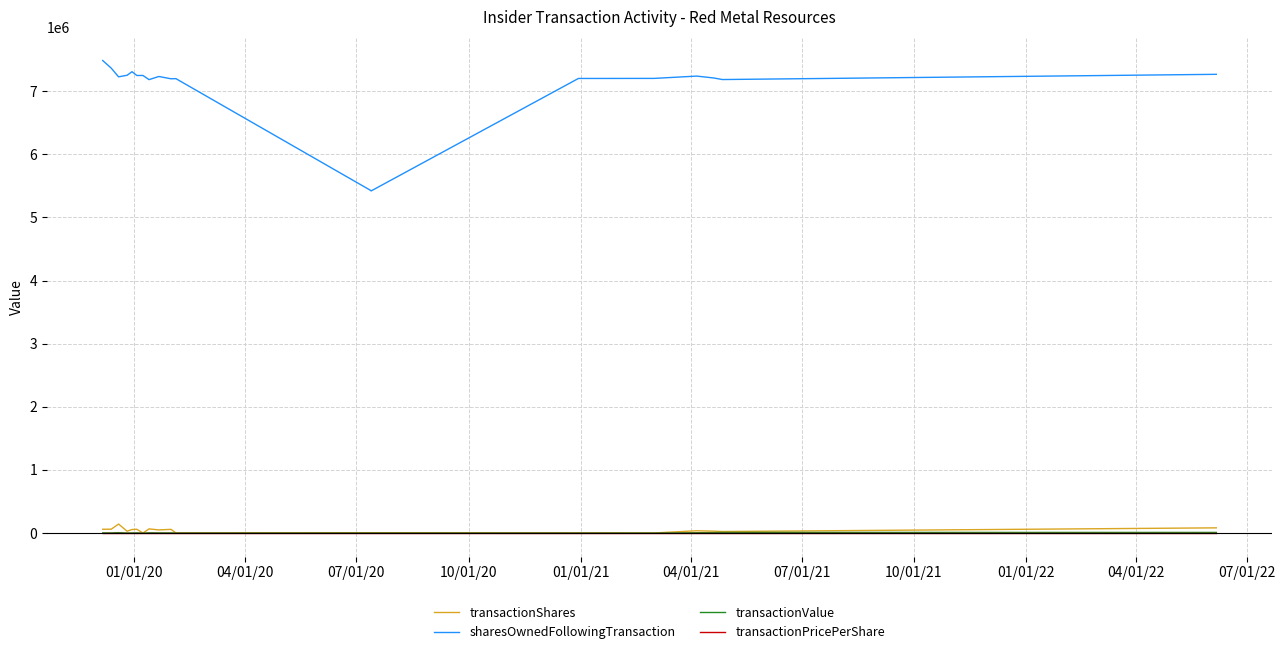

Where is transactionPricePerShare nearest to the value 0?

01/01/21